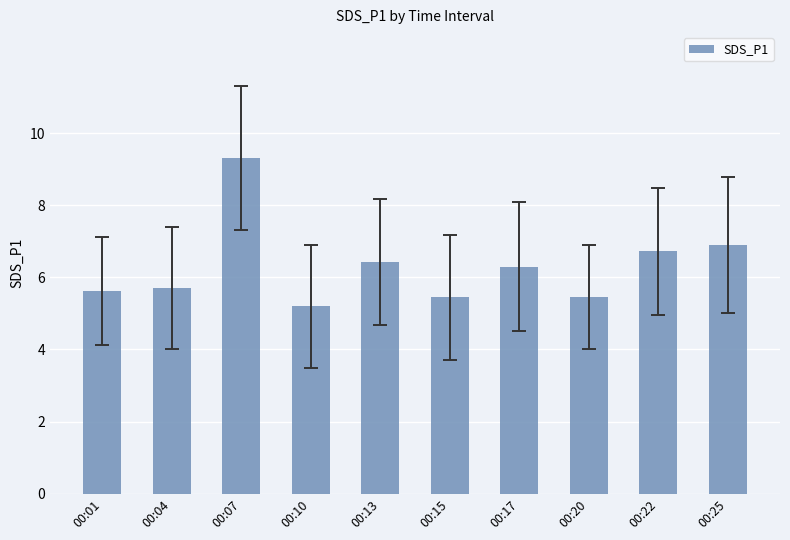

What is the change in value from 00:13 to 00:17?

-0.1